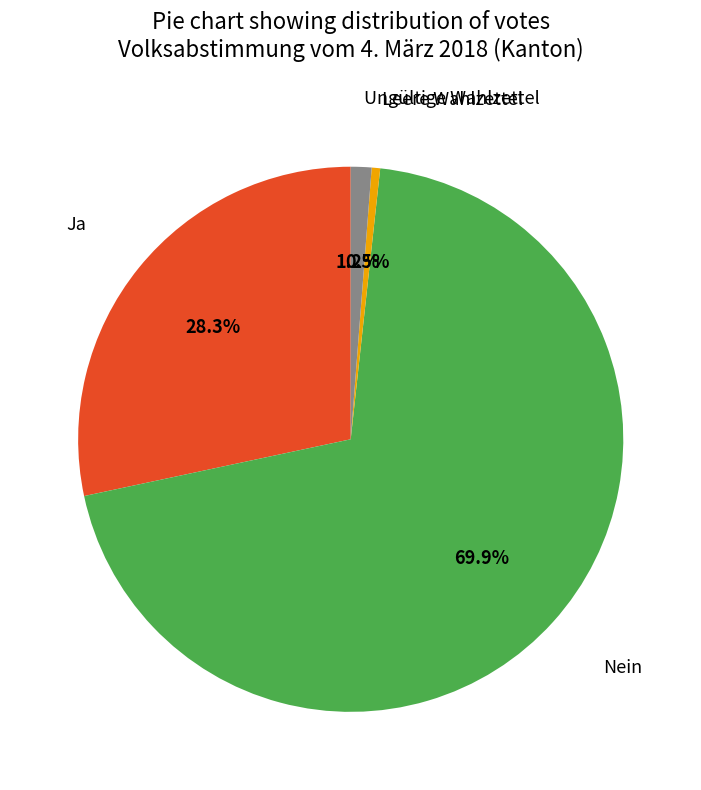

Is there a majority slice in this chart?

Yes